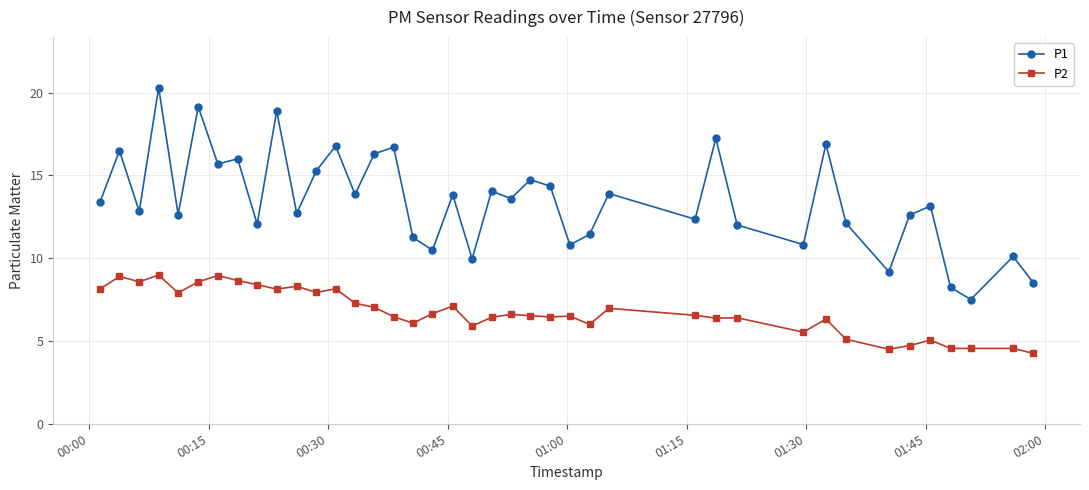

At how many categories does at least one series exceed 18?

3